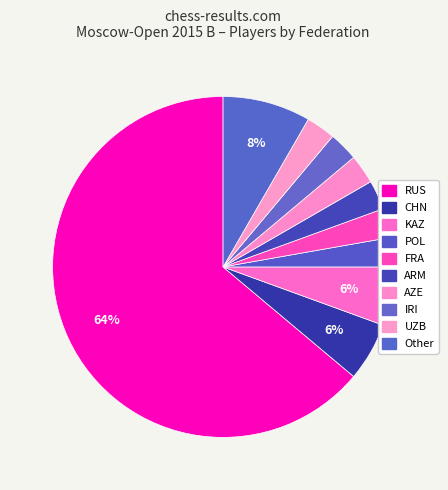

Is it true that AZE is 15% of the pie?

False